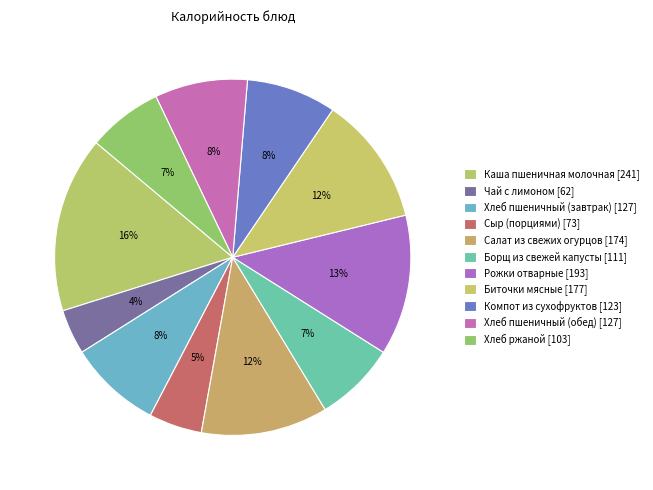

True or false: Борщ из свежей капусты accounts for 20% of the total.

False